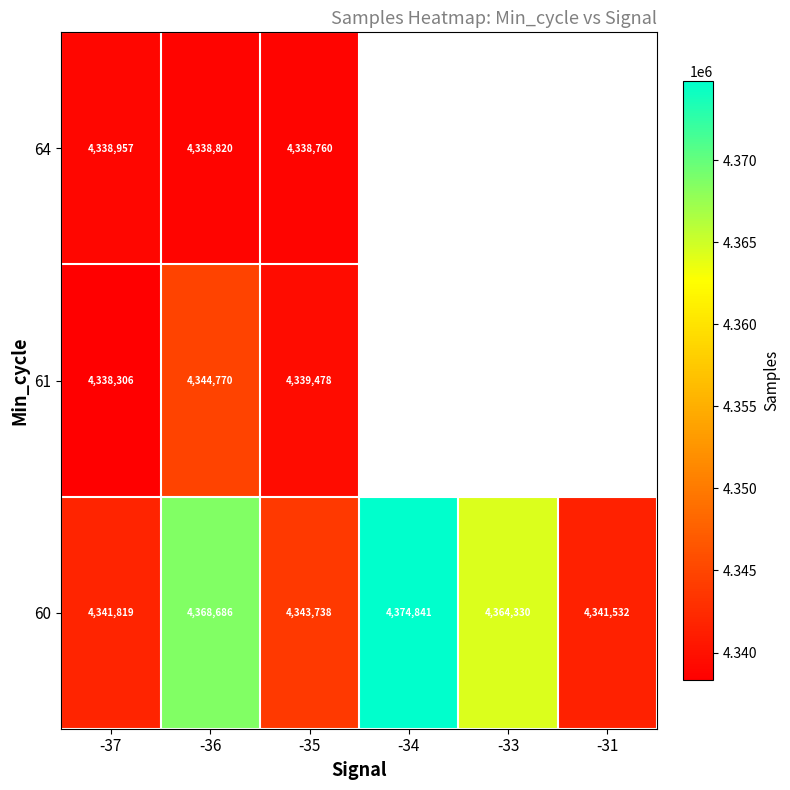

At -36, list the series in order from largest to smallest.

60, 61, 64